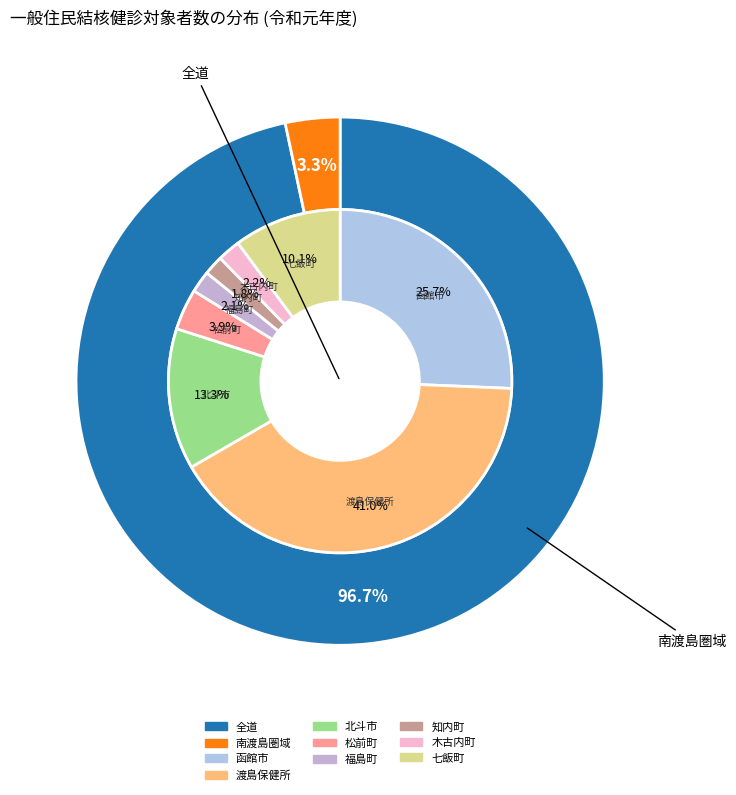

How many segments does this pie chart have?

10